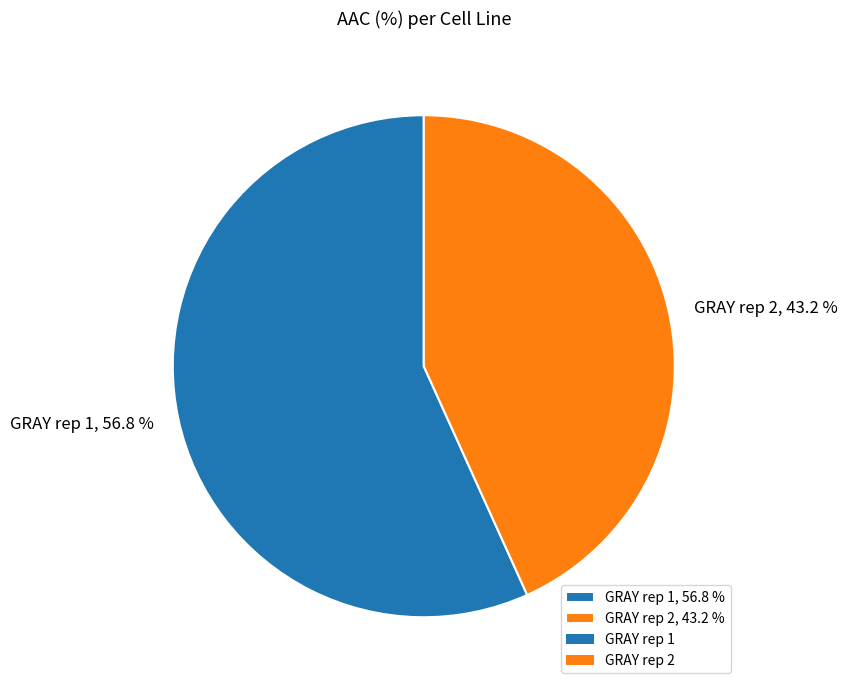

What is the majority slice?

GRAY rep 1